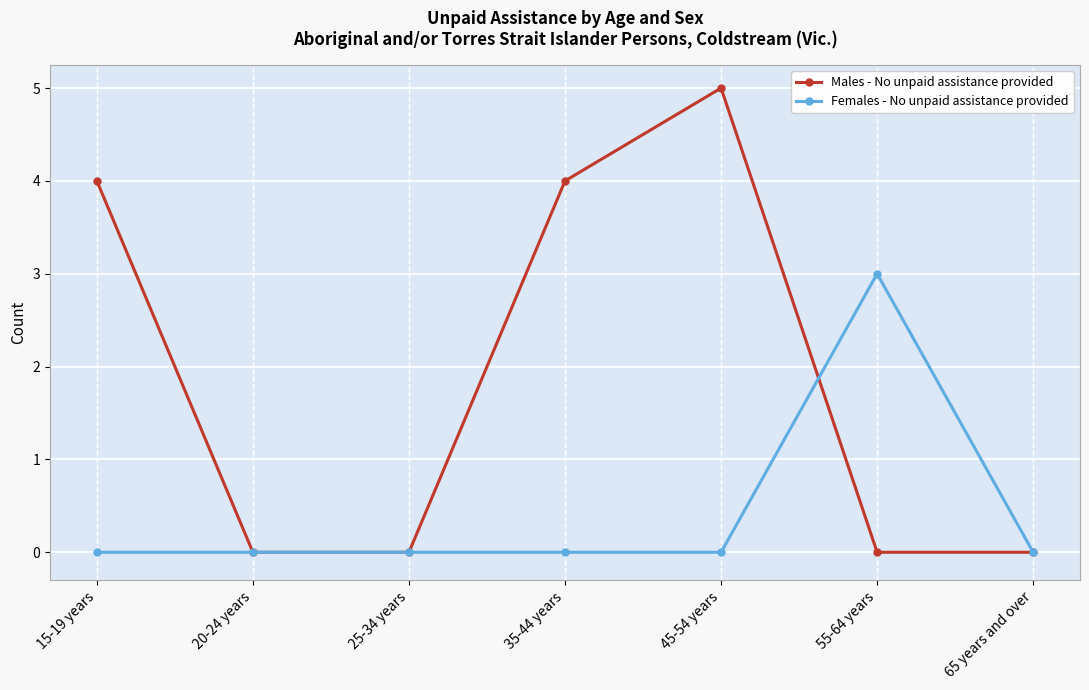

True or false: Females - No unpaid assistance provided and Males - No unpaid assistance provided intersect in this chart.

True